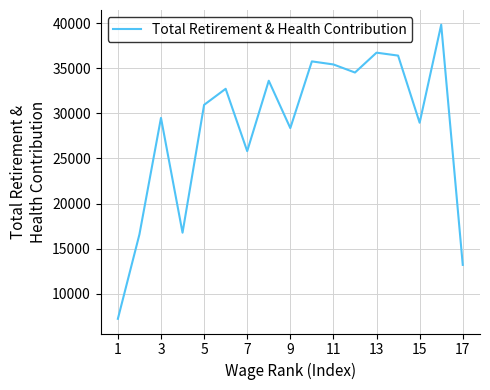

Does the chart have visible grid lines?

Yes